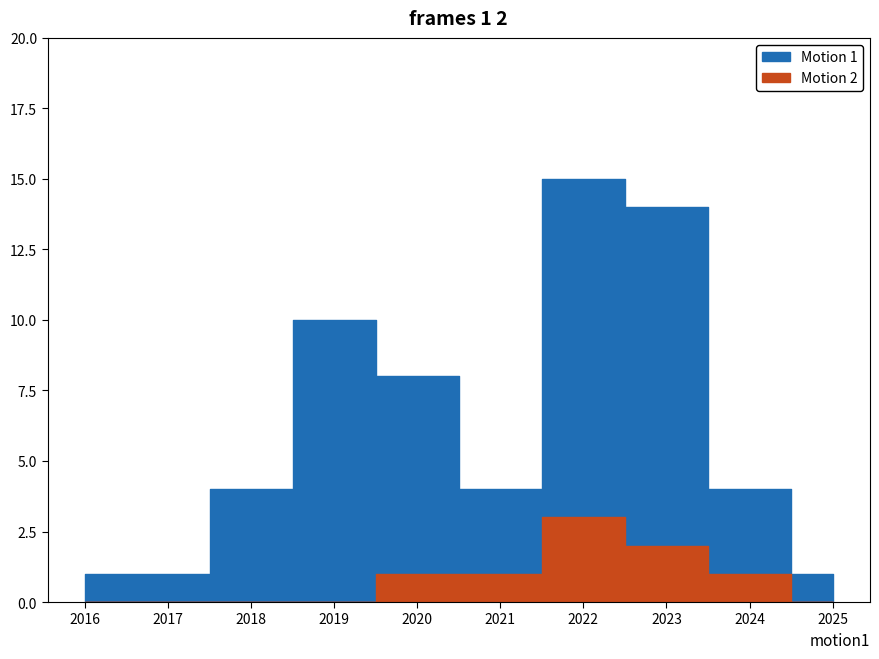

Rank the series by their average value, from lowest to highest.

Motion 2, Motion 1